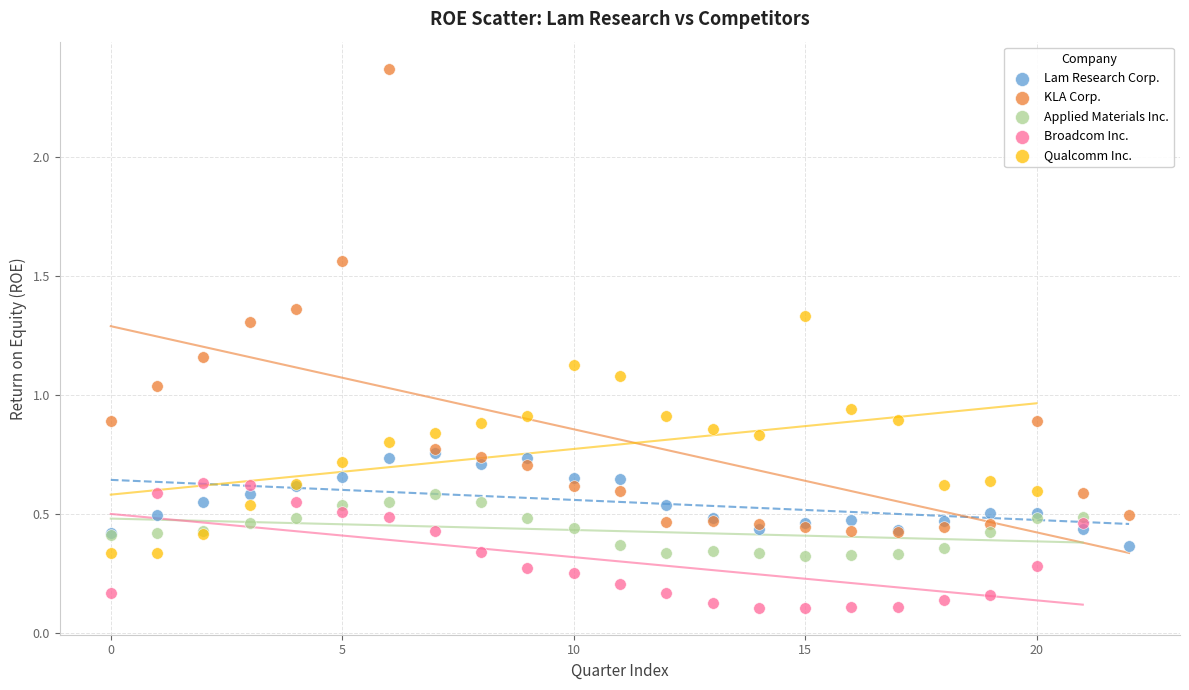

Which series reaches the minimum Y coordinate?

Broadcom Inc.